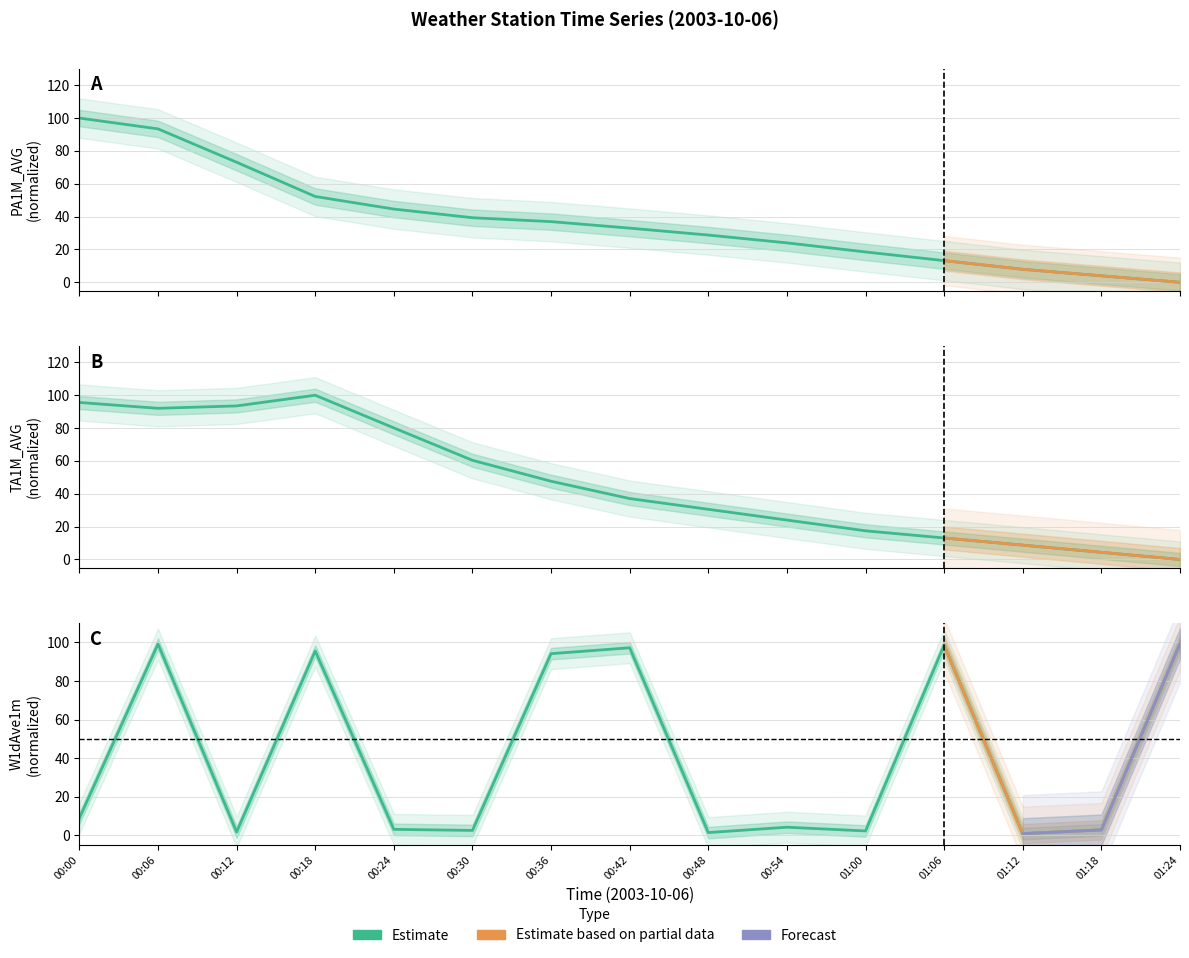

At which label does W1dAve1m first exceed 4?

00:00